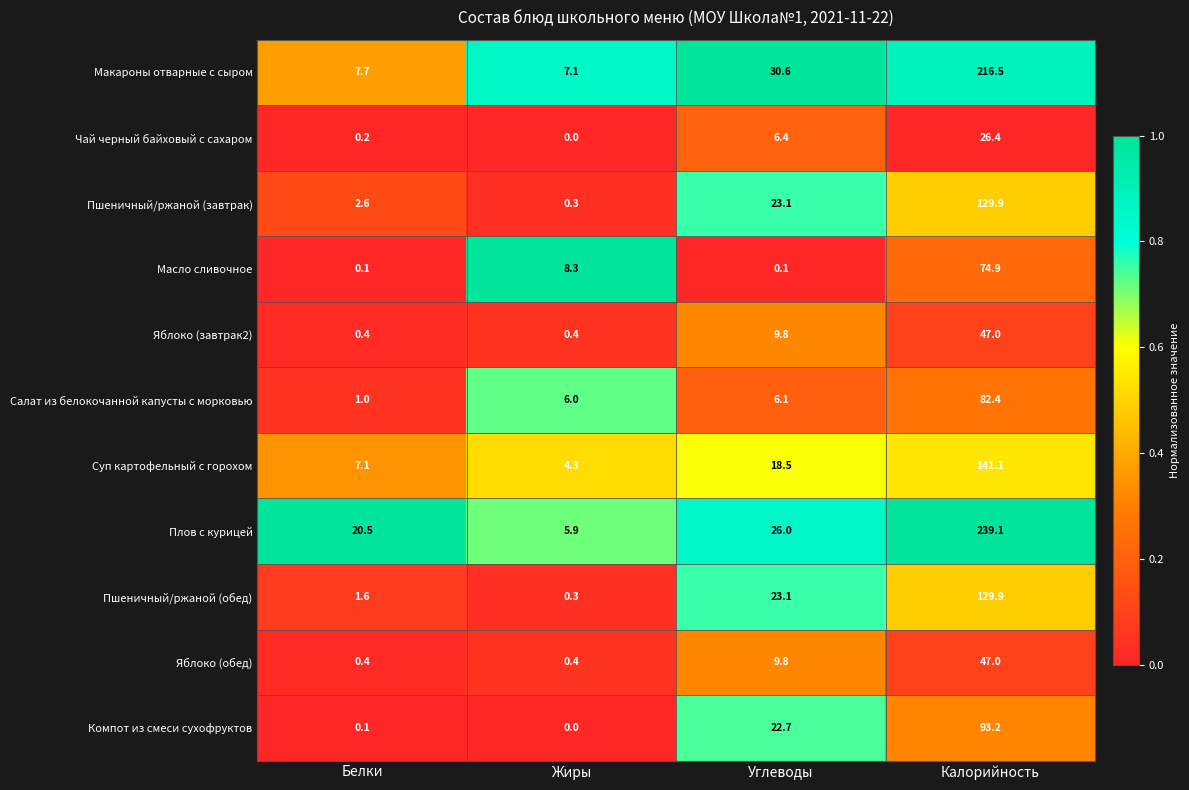

Where is Пшеничный/ржаной (обед) nearest to the value 65?

Углеводы